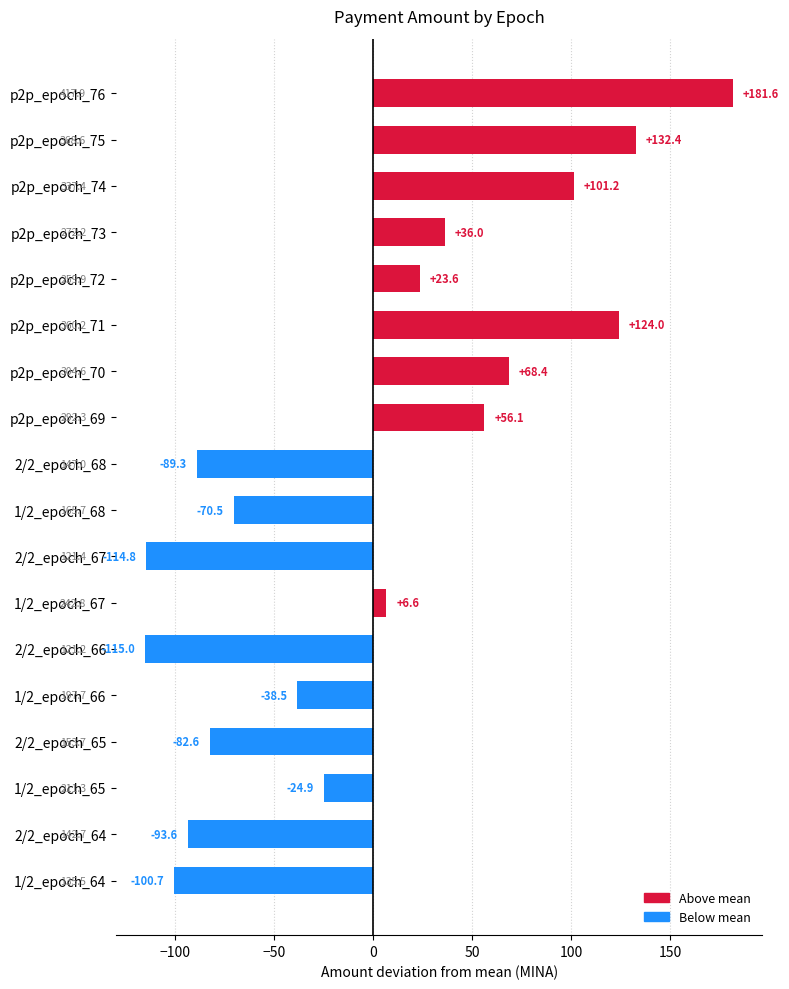

Are the bars horizontal?

Yes